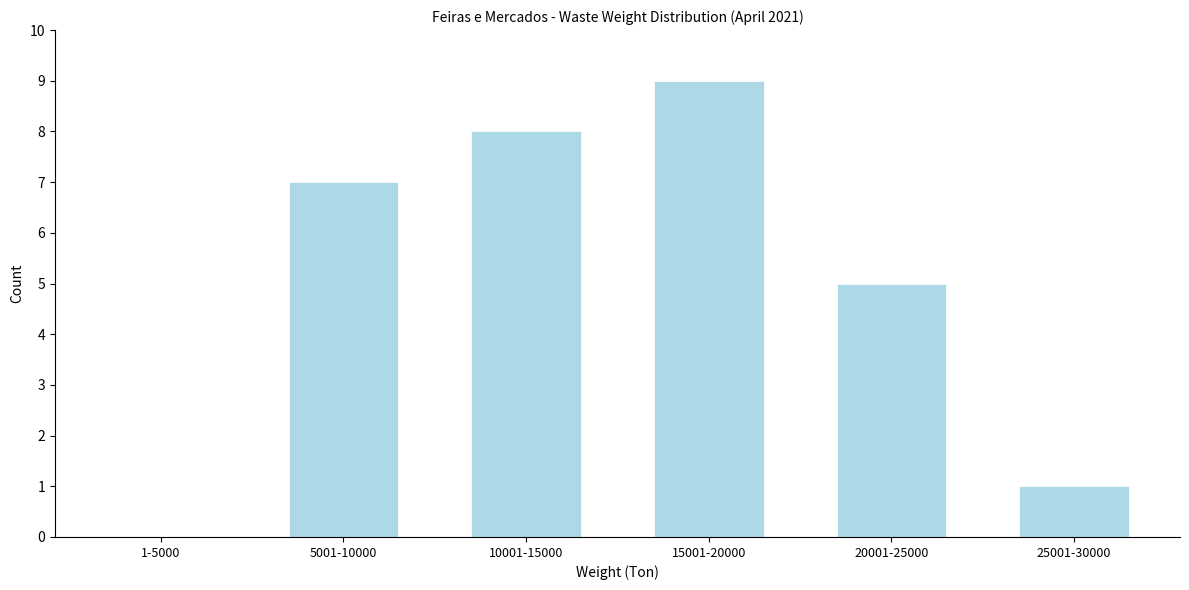

Reading right to left, extract all data points from this chart.

25001-30000=1	20001-25000=5	15001-20000=9	10001-15000=8	5001-10000=7	1-5000=0